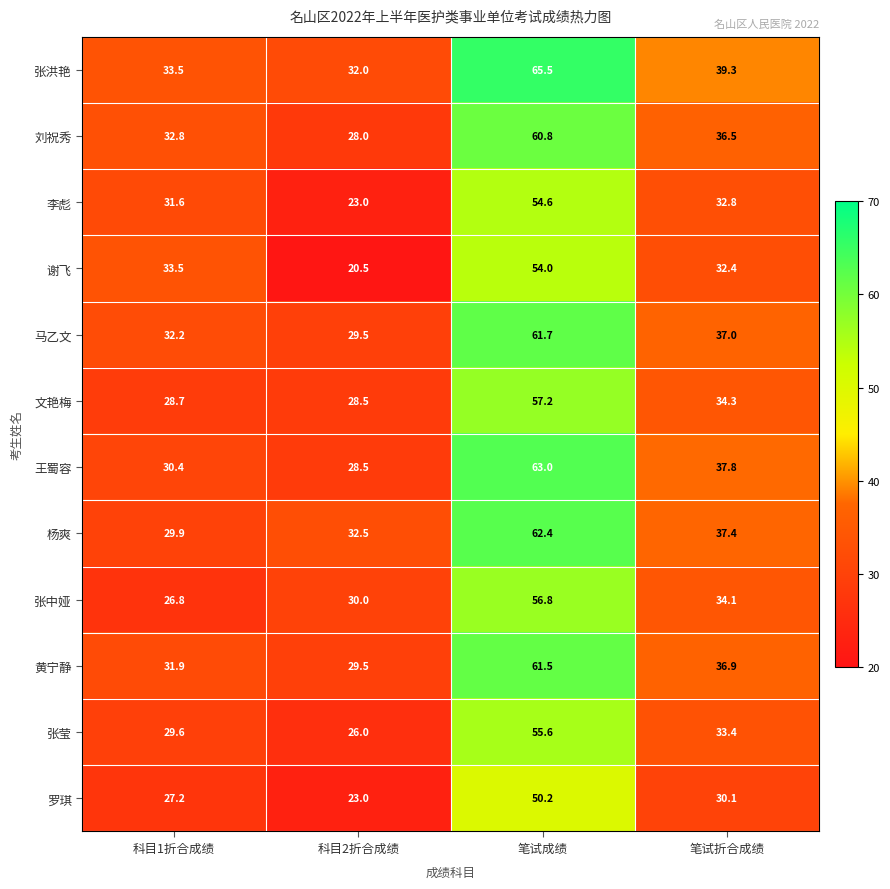

What is the highest value of the 谢飞 series?

54.0